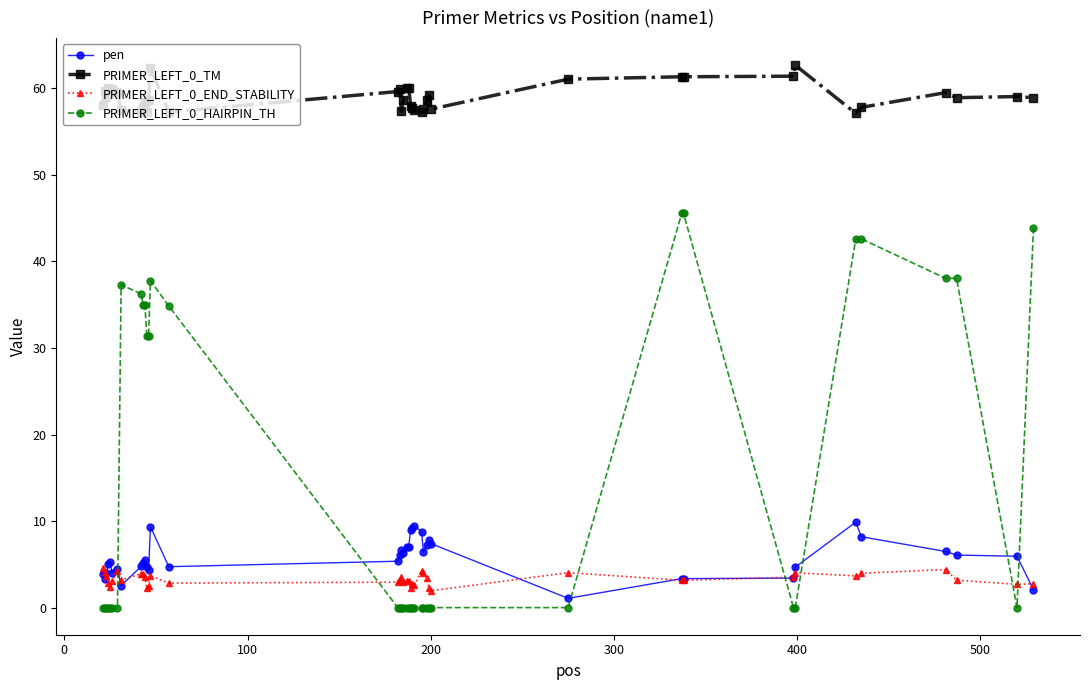

Which series has the widest spread of values?

PRIMER_LEFT_0_HAIRPIN_TH